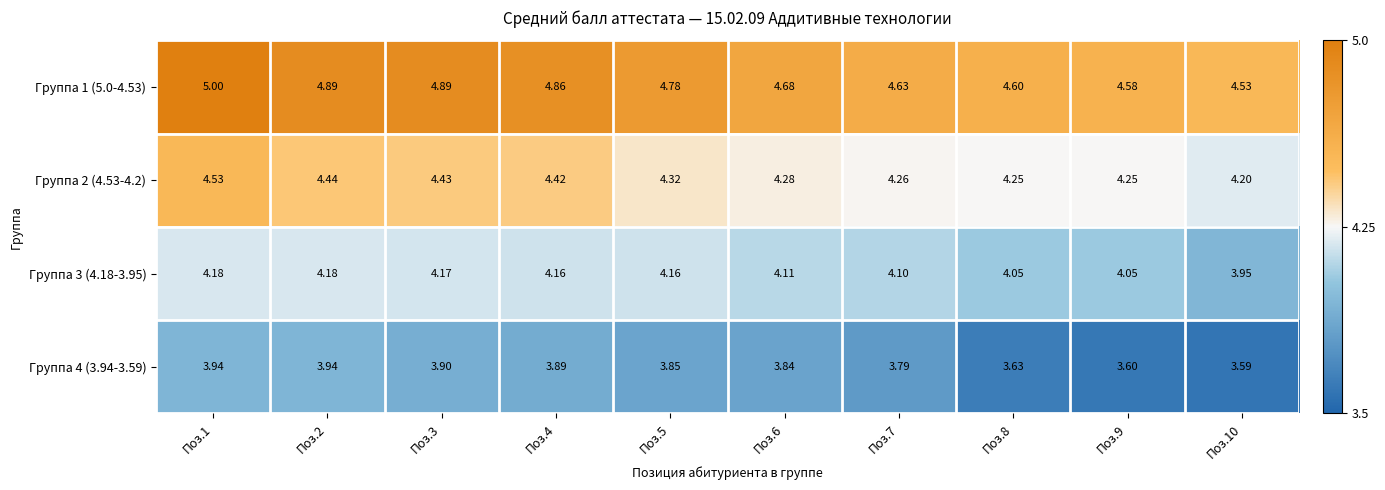

List the series in order of their peak value, highest first.

Группа 1 (5.0-4.53), Группа 2 (4.53-4.2), Группа 3 (4.18-3.95), Группа 4 (3.94-3.59)